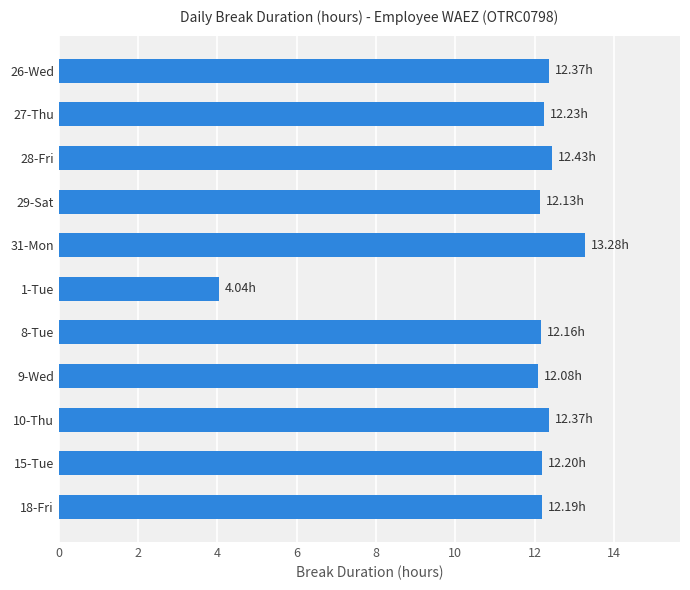

What is the minimum value shown in the chart?

4.0